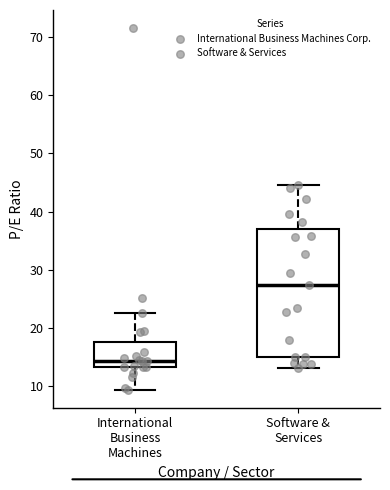

Reading left to right, transcribe this box plot: for each box, give where its median line is, the range the box spans, and where its two whiskers end, as read against the y-axis. The values are not printed on the chart, so give them approximately, as read against the axis.

International Business Machines: median 14, box 13 to 18, whiskers 9 to 23
Software & Services: median 27, box 15 to 37, whiskers 13 to 45